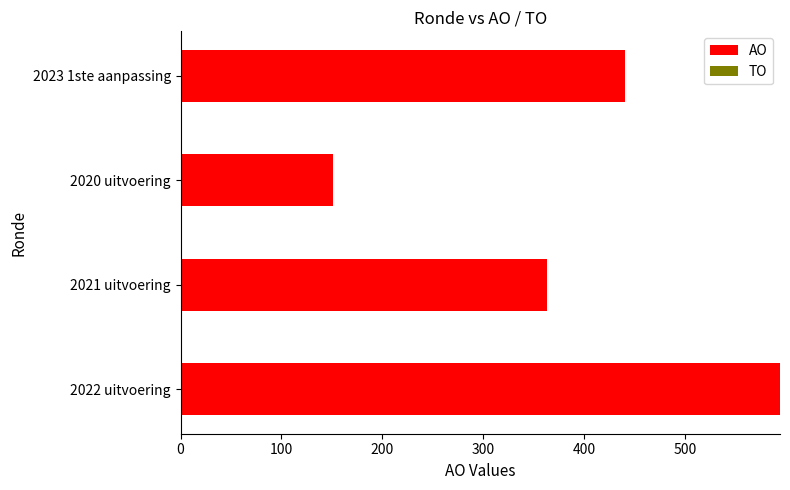

Reading top to bottom, what are all the values shown in this chart?

440	151	363	594